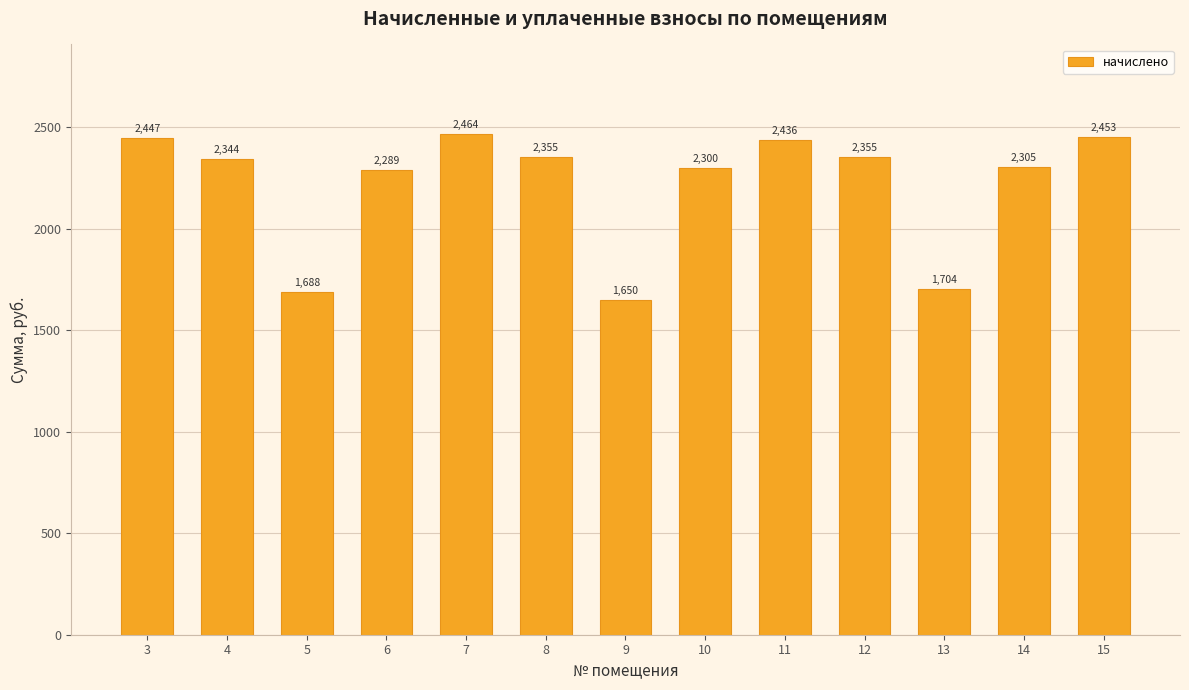

Approximately how many times larger is the value at 5 compared to 7?

0.7